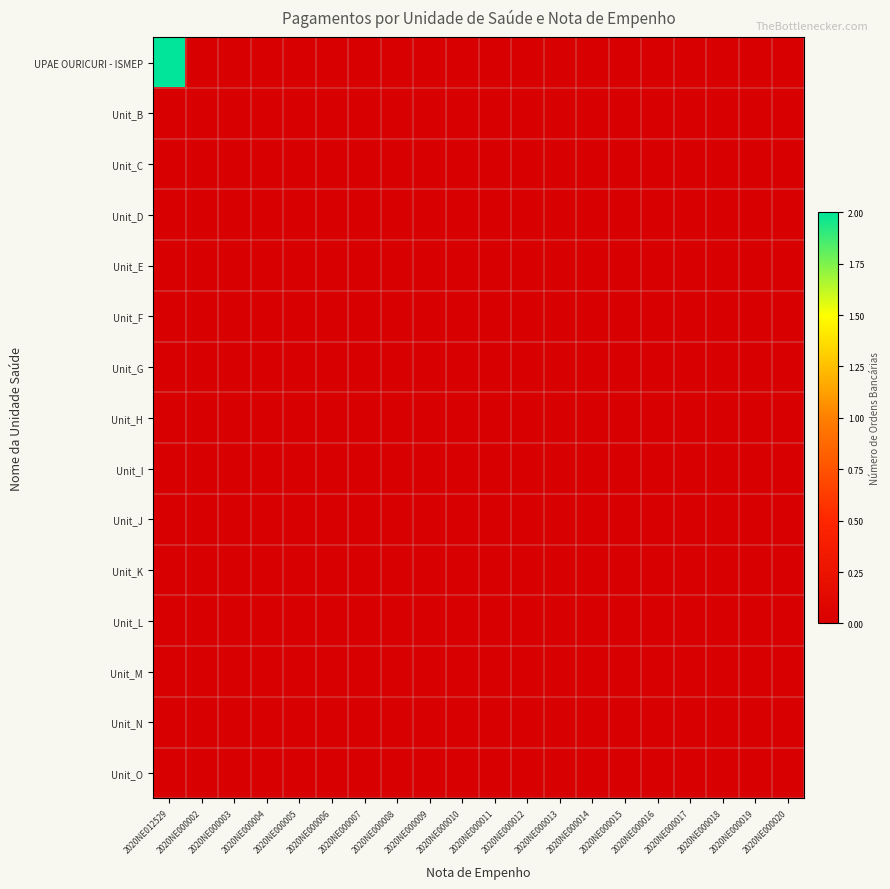

At which category does the chart reach its minimum across all series?

2020NE000002